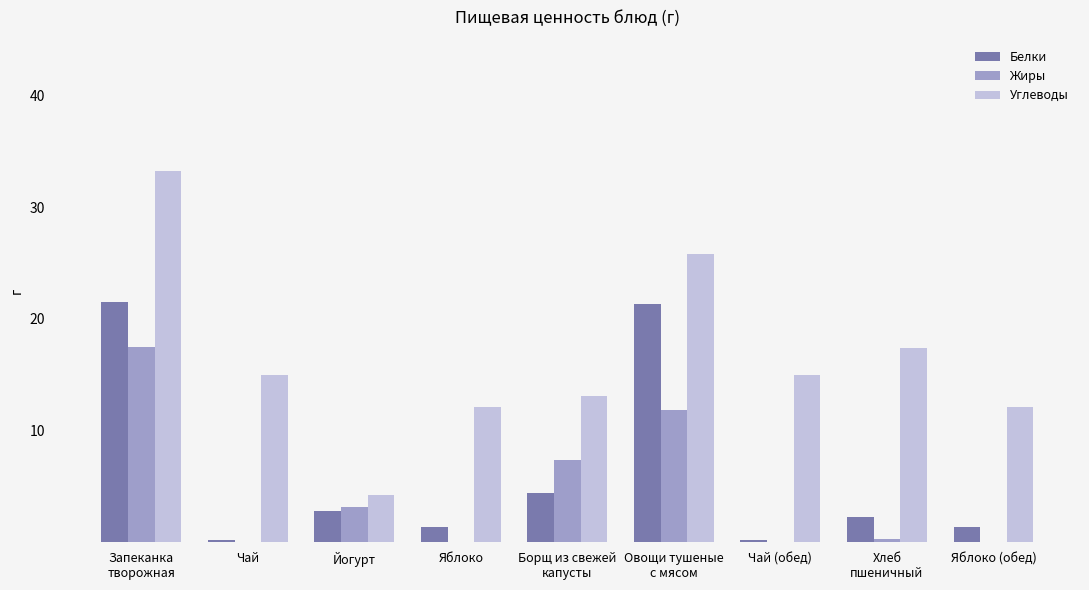

What is the maximum value for Белки?

21.5